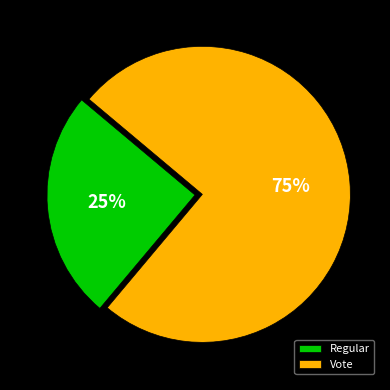

To the nearest percent, what is the difference between the Regular and Vote slice percentages?

50%